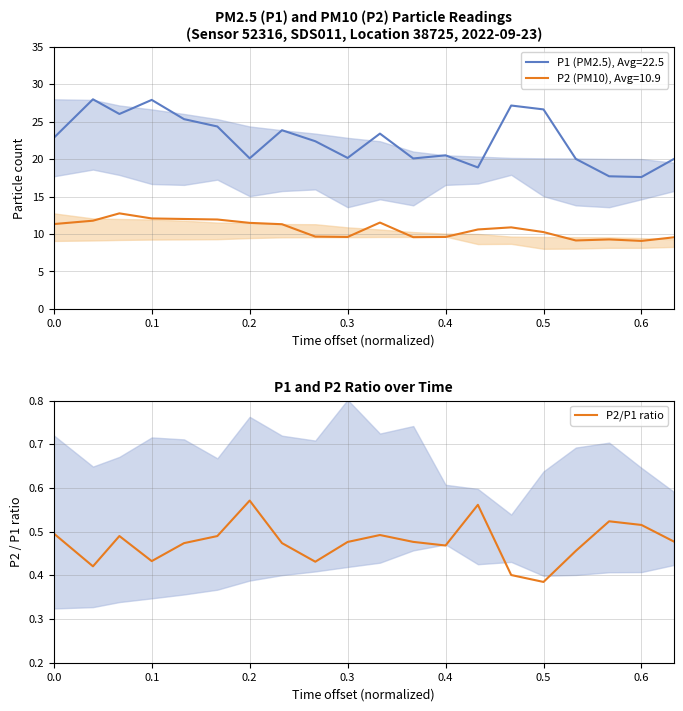

The value of P2/P1 ratio at 0.1 is 0.2. True or false?

False